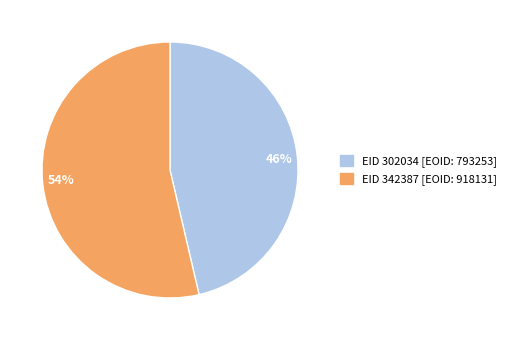

Which category has the smallest portion of the pie?

46%